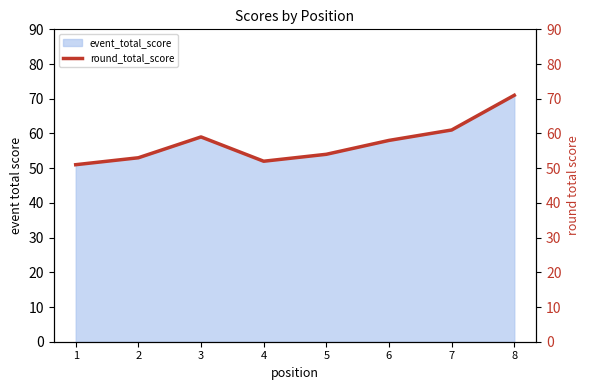

What is the smallest value displayed?

51